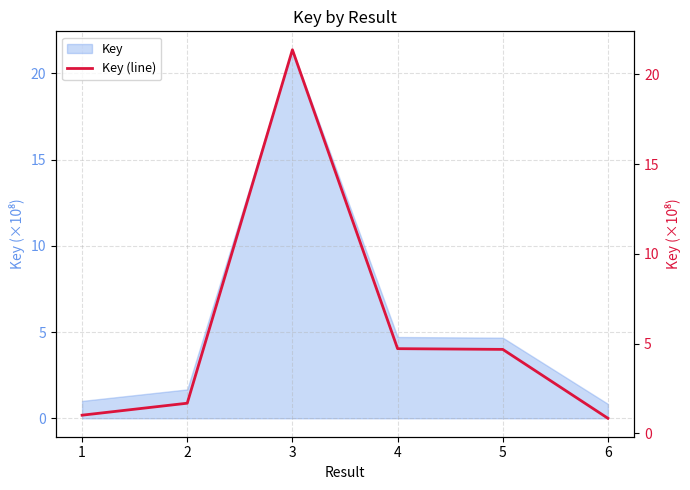

What is the difference between the maximum and second lowest values?

20.4